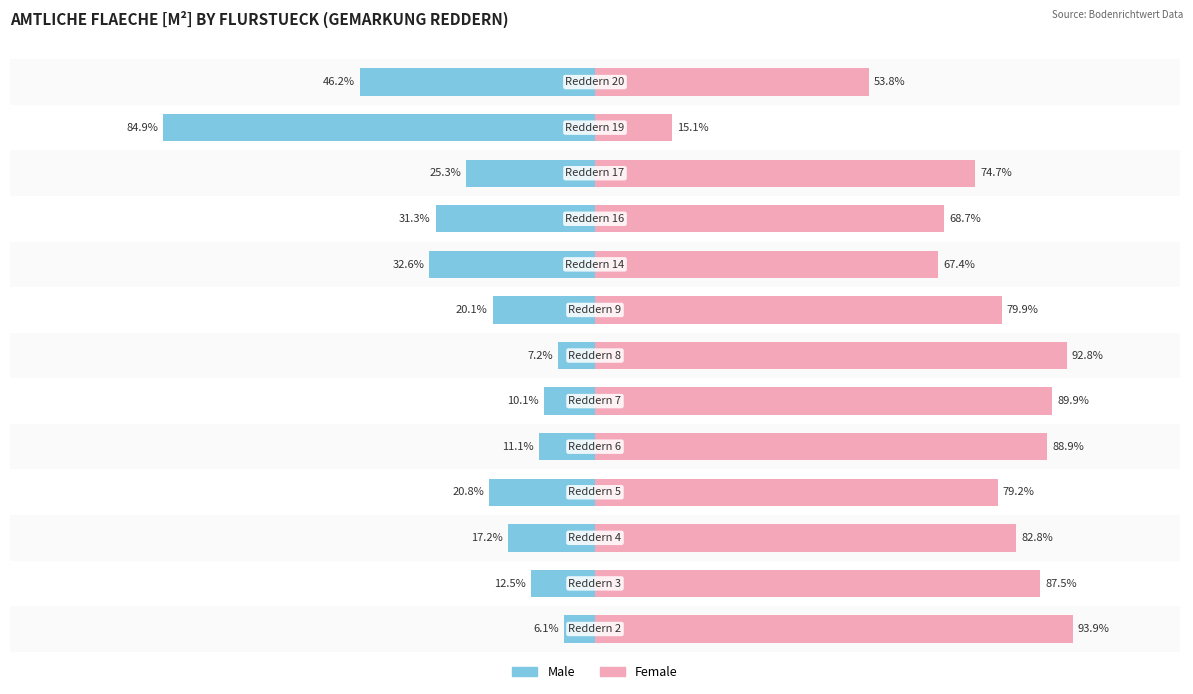

The value of Female at 3 is 131.8. True or false?

False